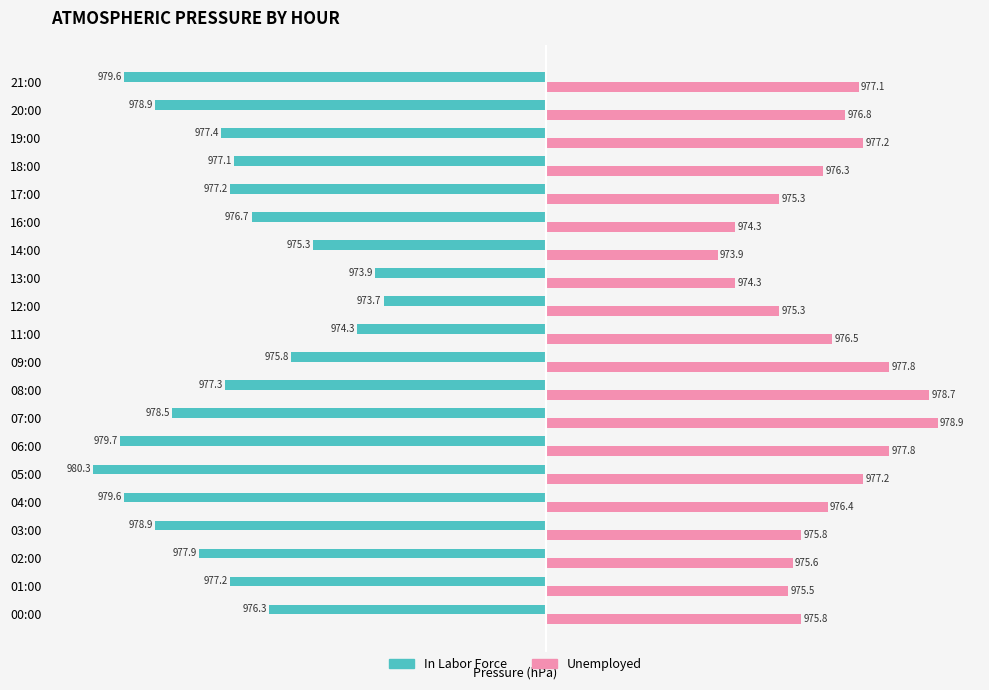

What are all the series names shown in the legend?

In Labor Force, Unemployed